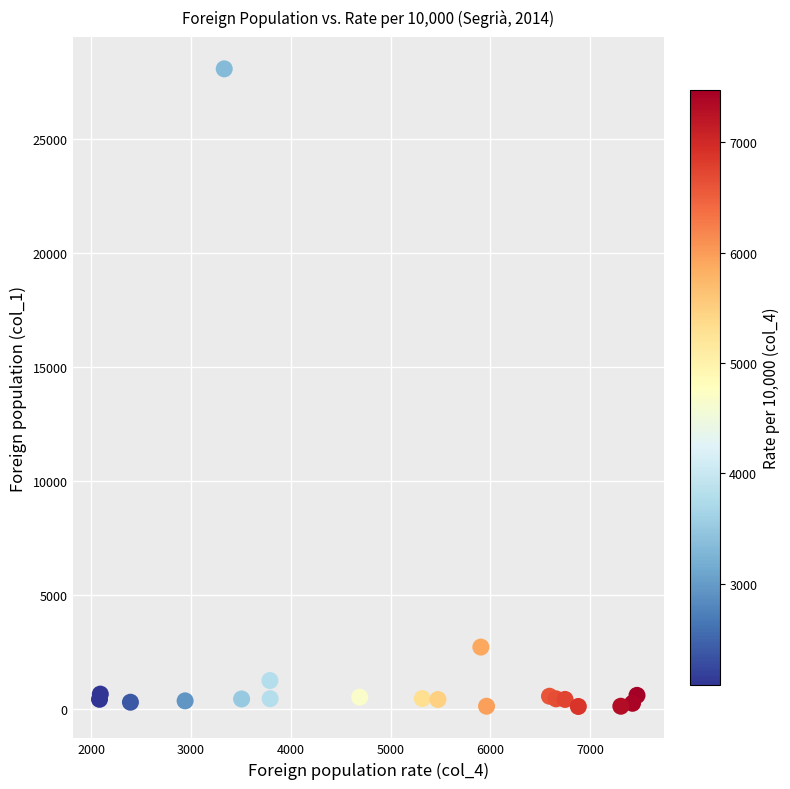

What Y value in the scatter plot is closest to 14089?

2701